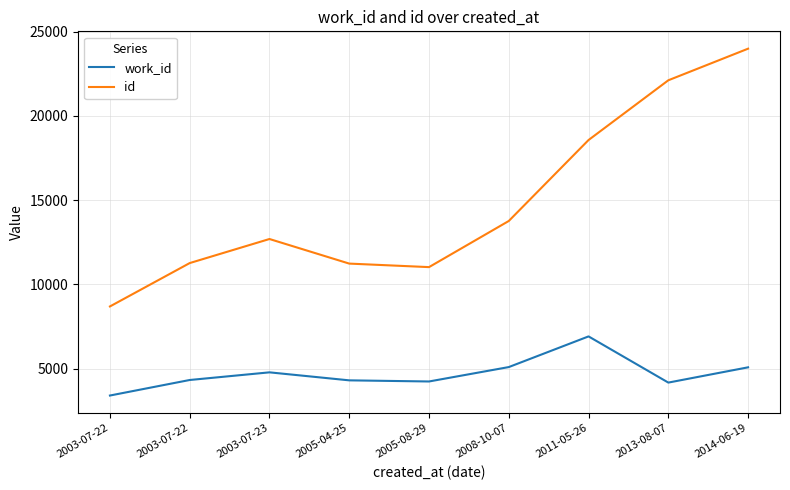

Is the value of work_id at 2005-04-25 greater than the value of id at 2005-08-29?

No